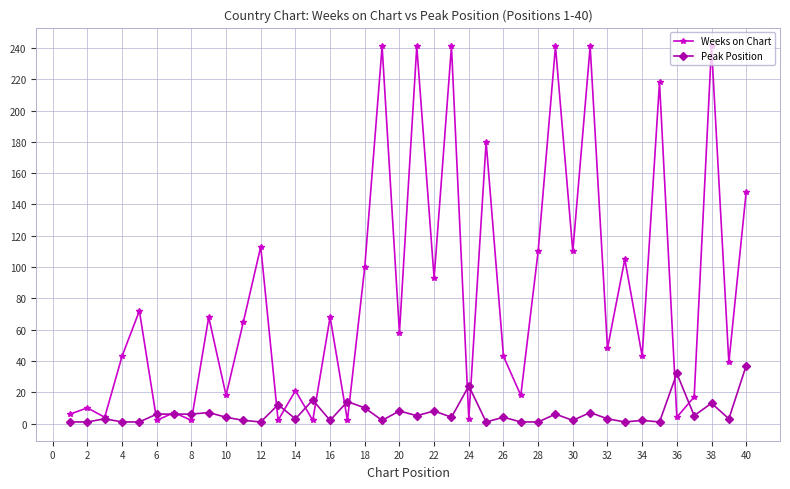

At how many categories does at least one series exceed 140?

9